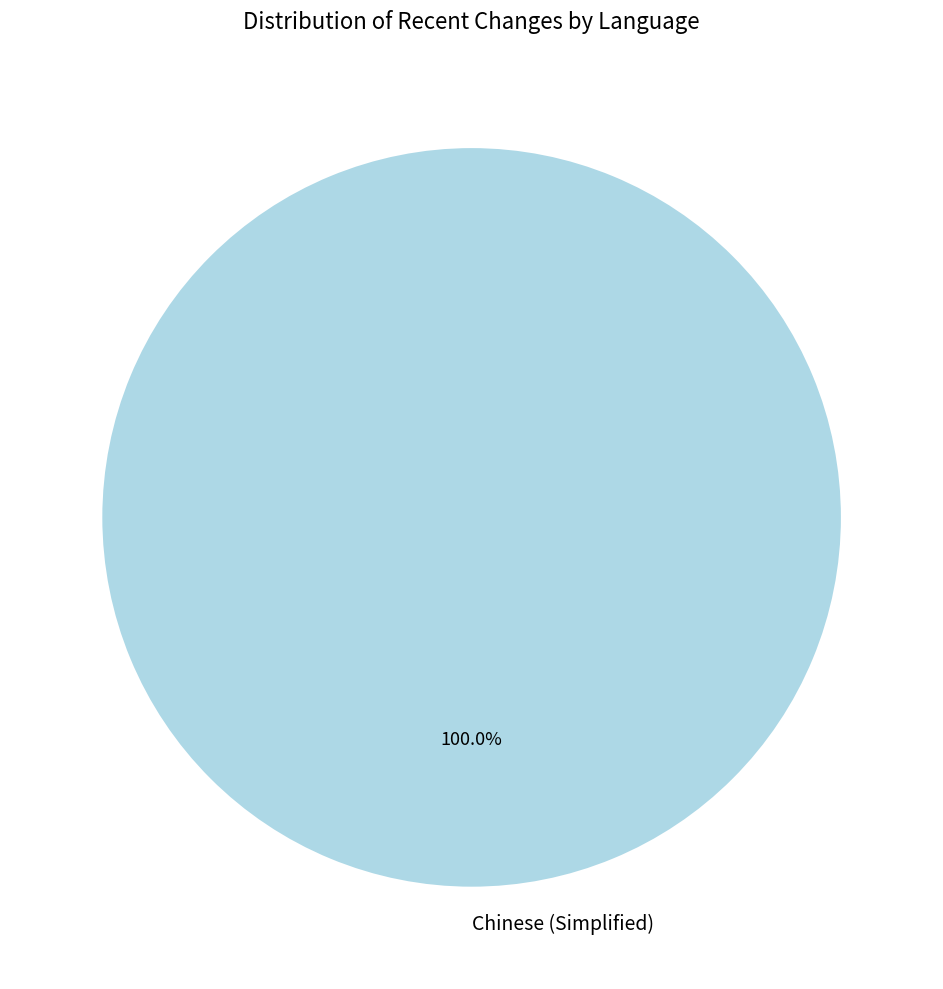

Rank the categories by value from highest to lowest.

Chinese (Simplified)